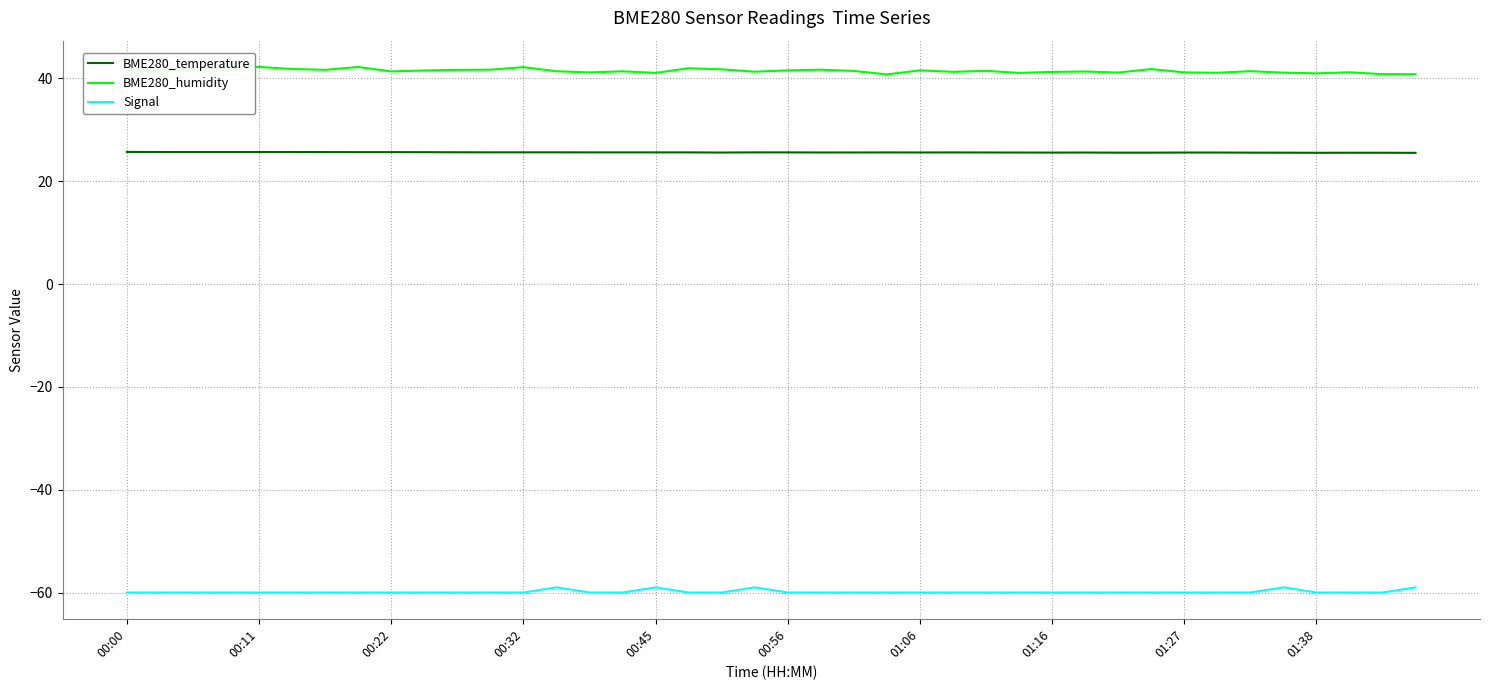

True or false: BME280_temperature and BME280_humidity intersect in this chart.

False